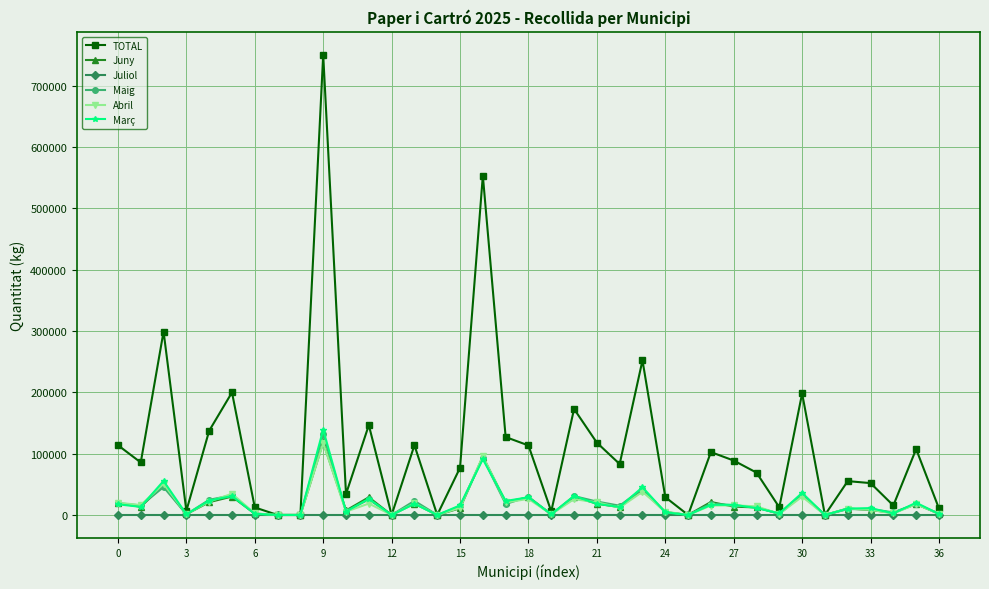

What is the value of the Maig point at the 14th from the left?

23060.0